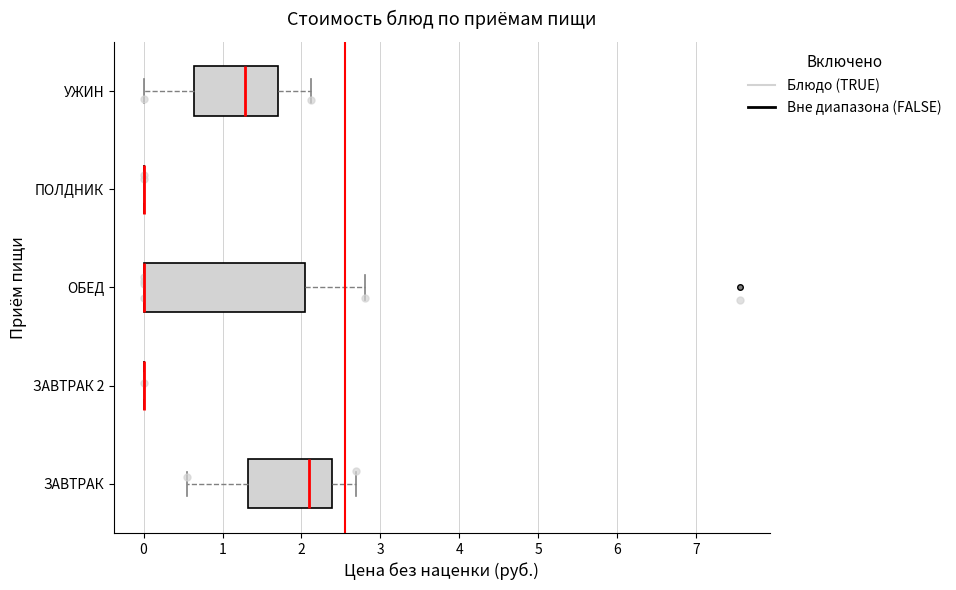

Where does the left whisker of the box for ЗАВТРАК end on the x-axis? The values are not printed on the chart, so give them approximately, as read against the axis.

0.6